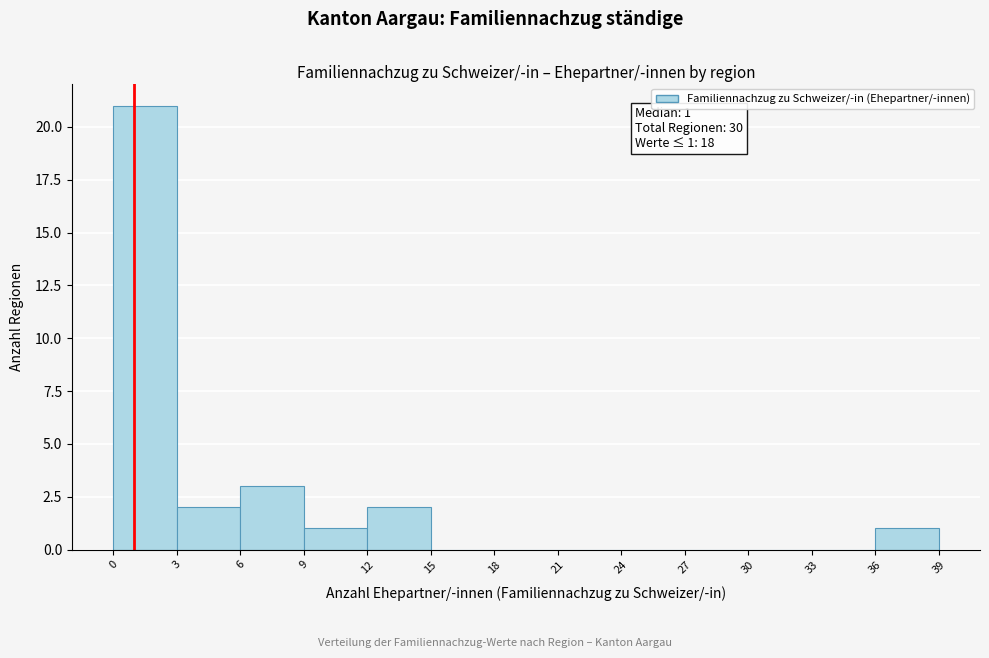

Which range on the x-axis has the tallest bar?

0 to 3